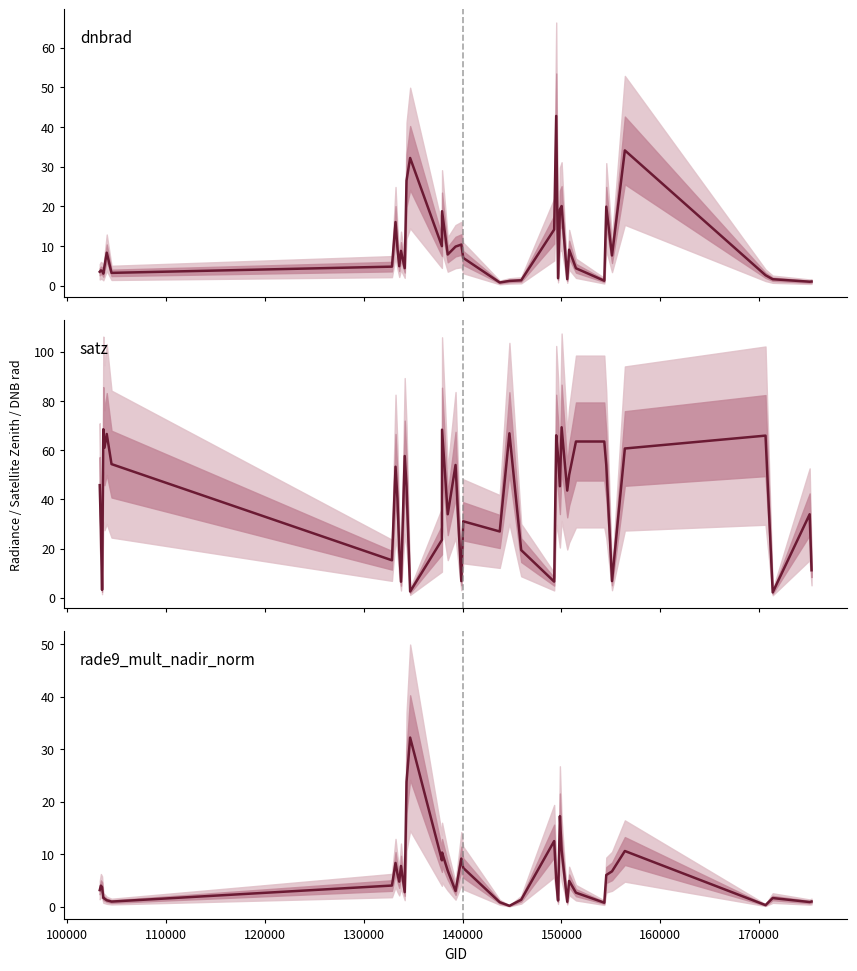

What is the highest value of the rade9_mult_nadir_norm series?

32.2